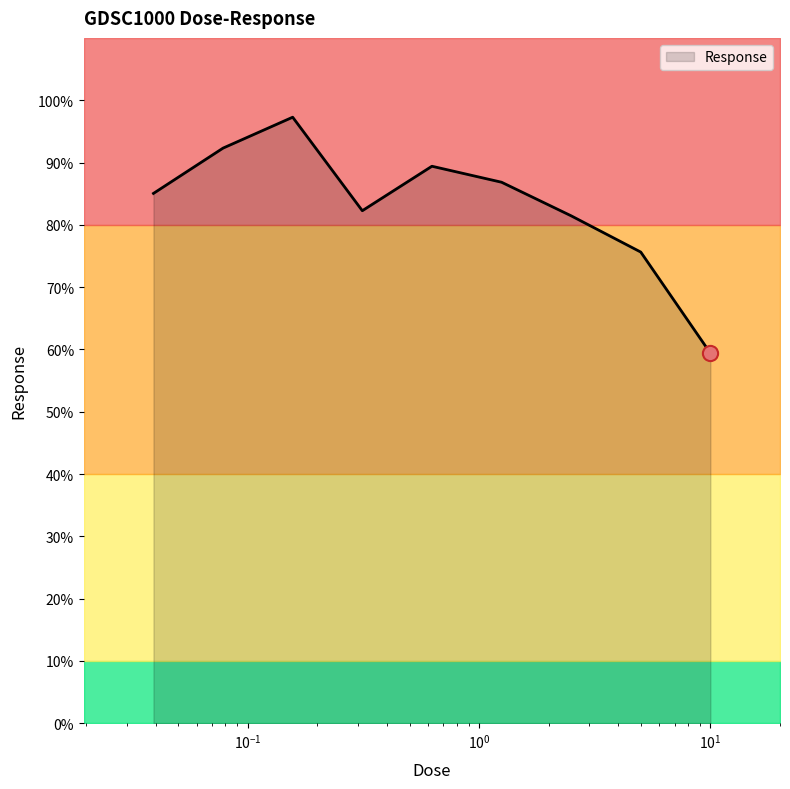

What is the change in value from 0.15625 to 10.0?

-37.9